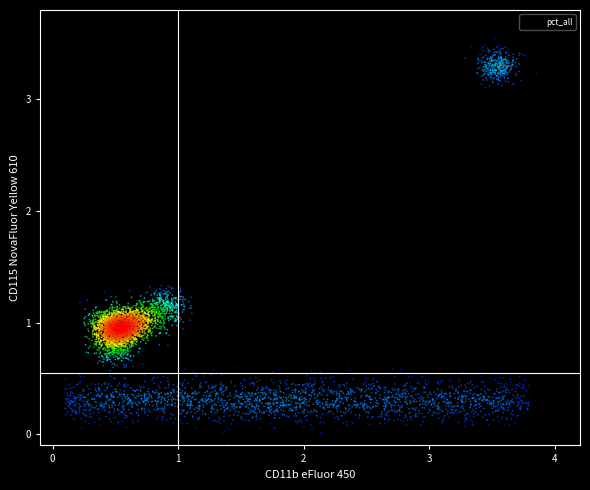

What is the range of Y values (max minus min)?

3.6